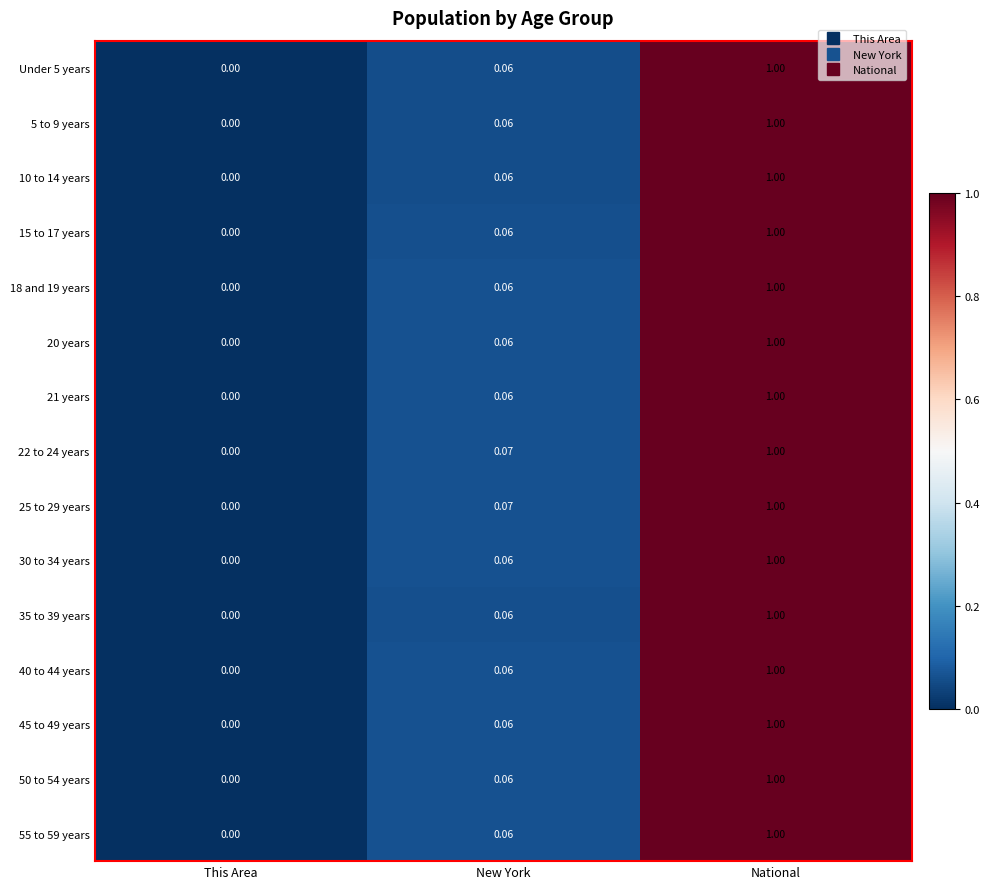

Where is 22 to 24 years nearest to the value 0?

This Area